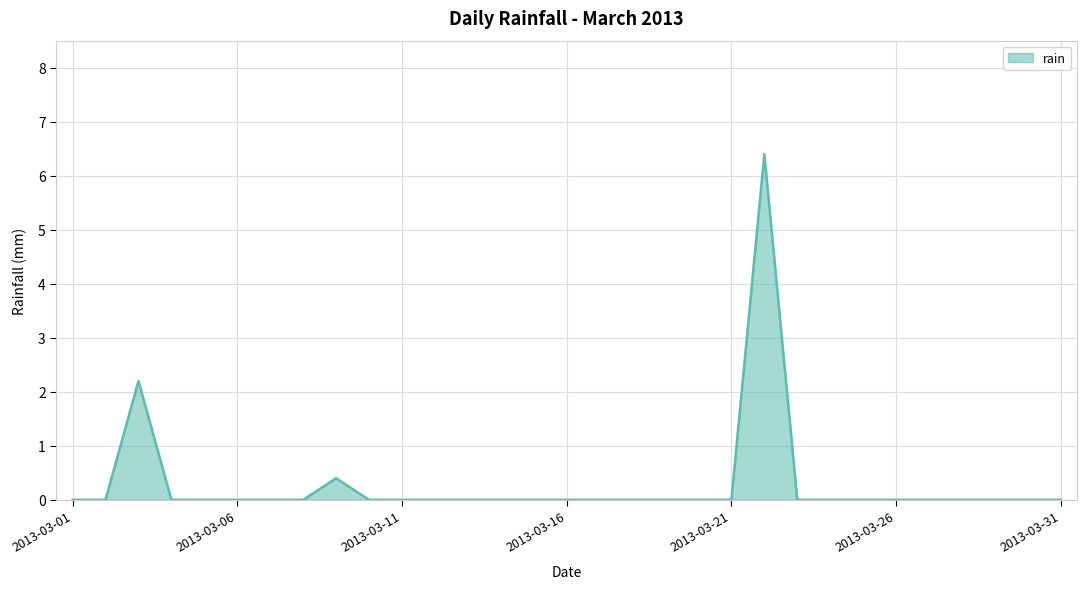

What is the greatest value displayed?

6.4